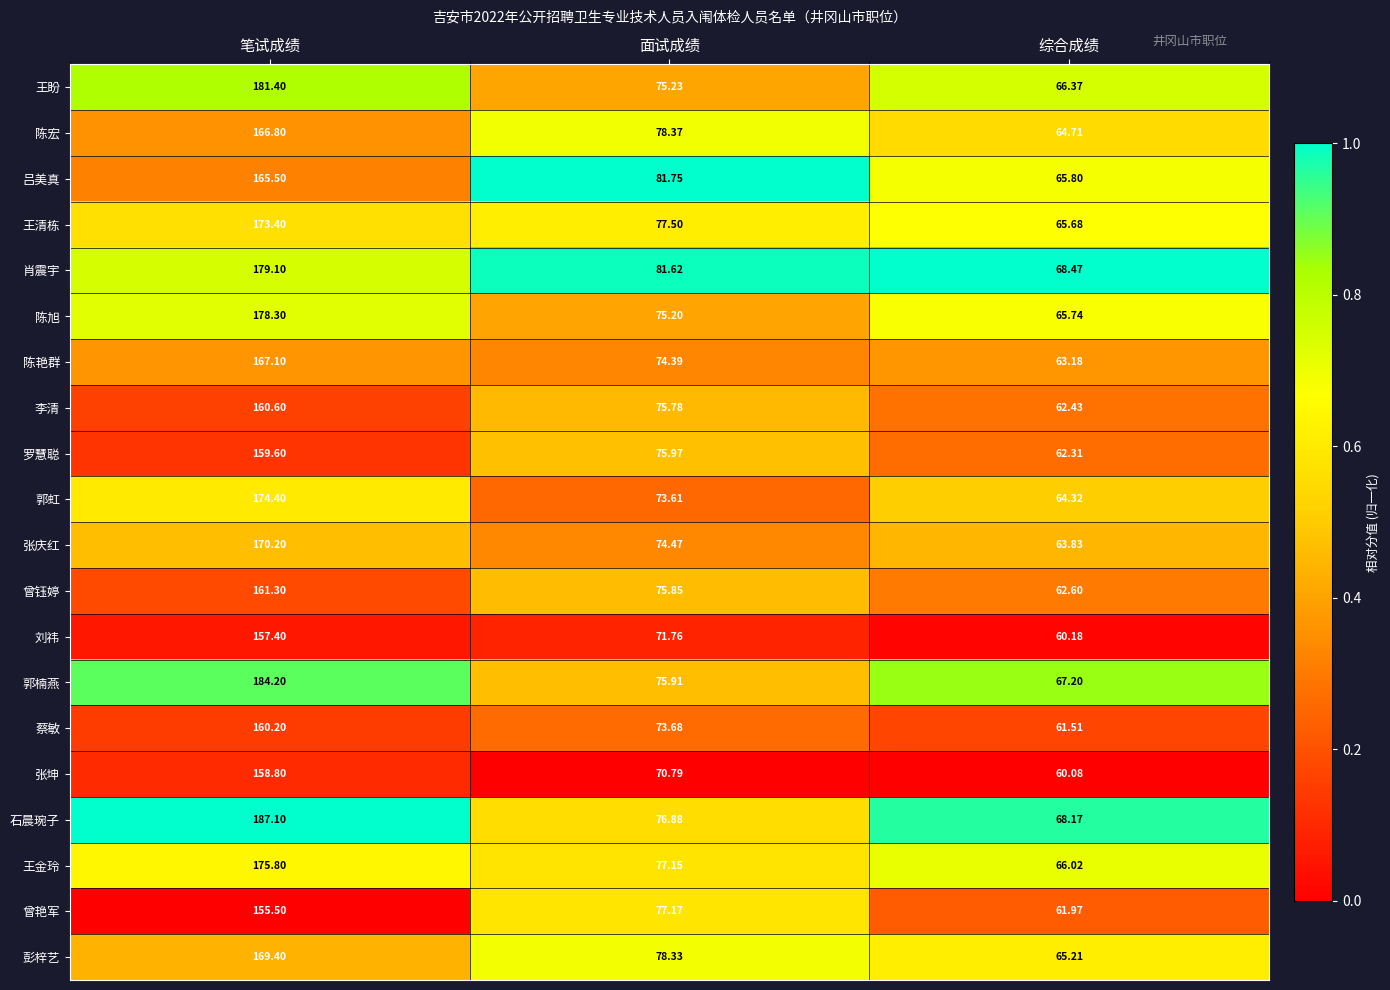

Which series changed the most between 笔试成绩 and 面试成绩?

石晨琬子